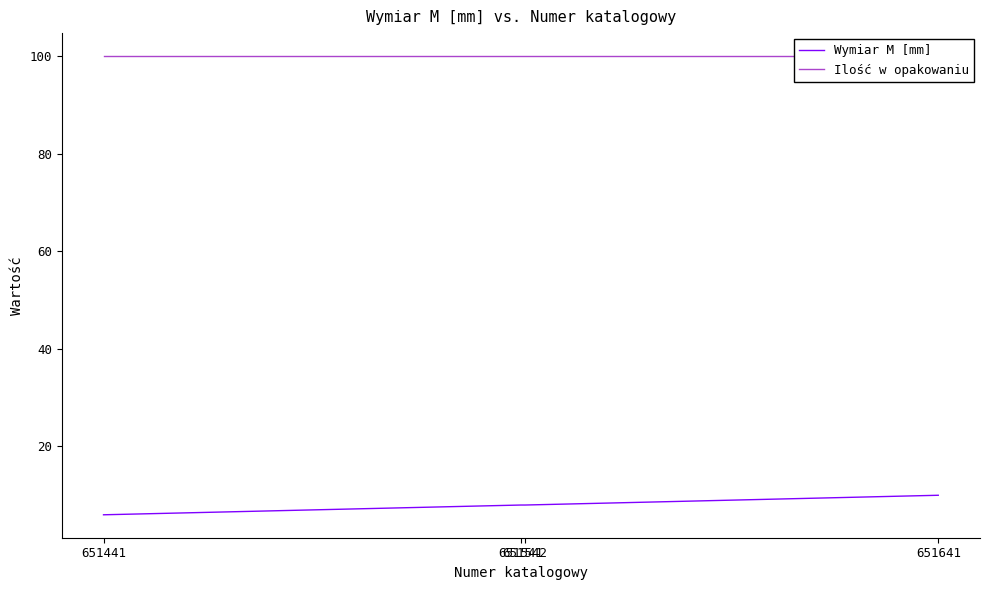

What are all the series names shown in the legend?

Wymiar M [mm], Ilość w opakowaniu